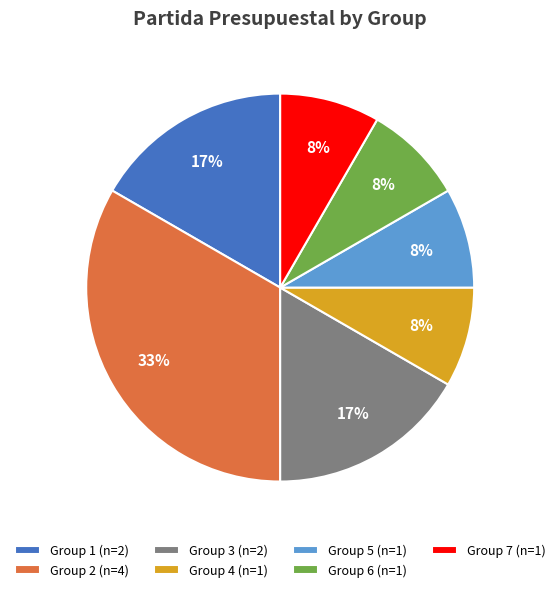

How many segments does this pie chart have?

7